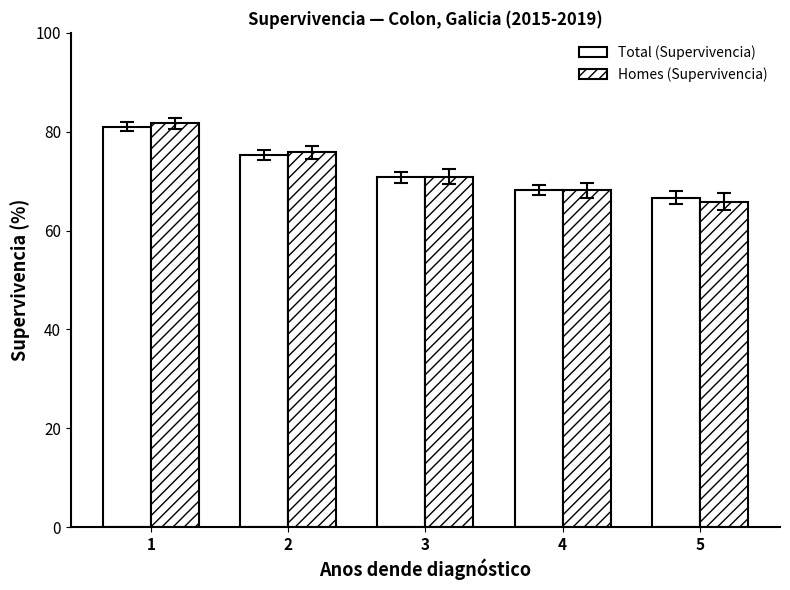

Rank the series by their average value, from lowest to highest.

Total (Supervivencia), Homes (Supervivencia)